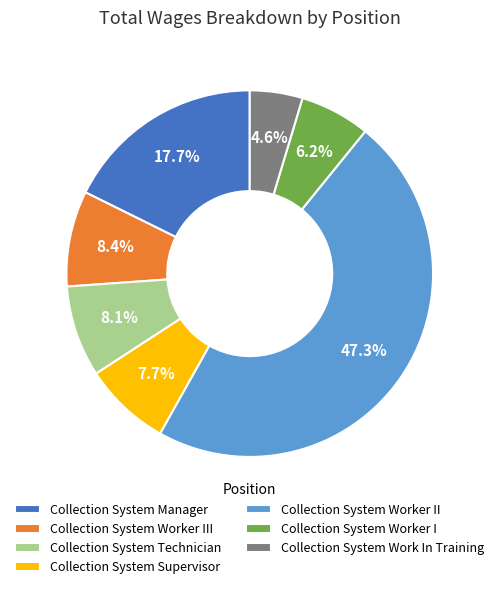

What percentage is NOT represented by Collection System Manager?

82.3%